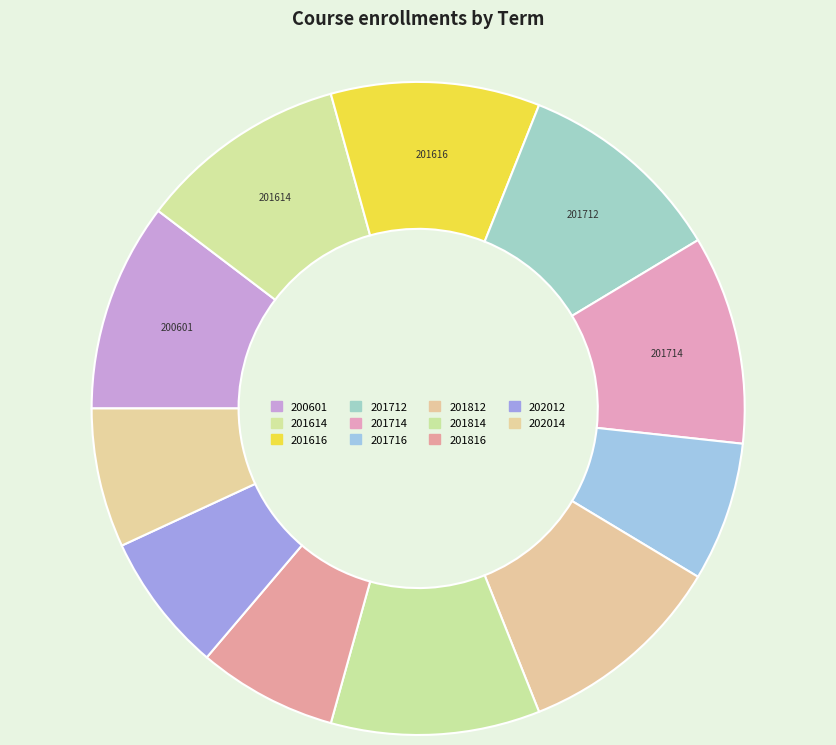

Does any single category account for the majority?

No